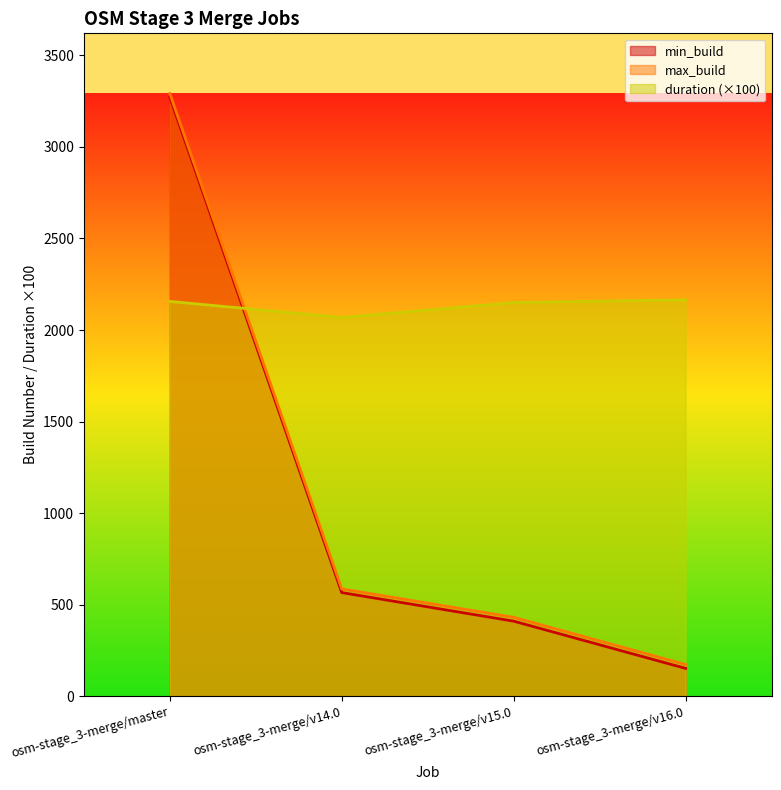

What is the value of the duration point at the 3rd from the left?

2150.0